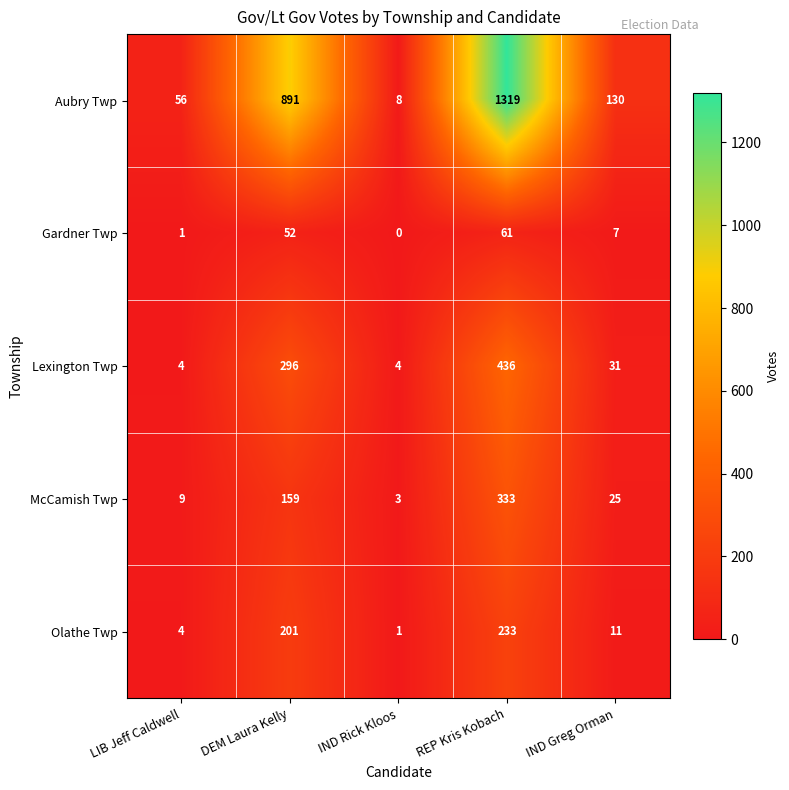

What is the difference between the maximum and second lowest values in the McCamish Twp series?

324